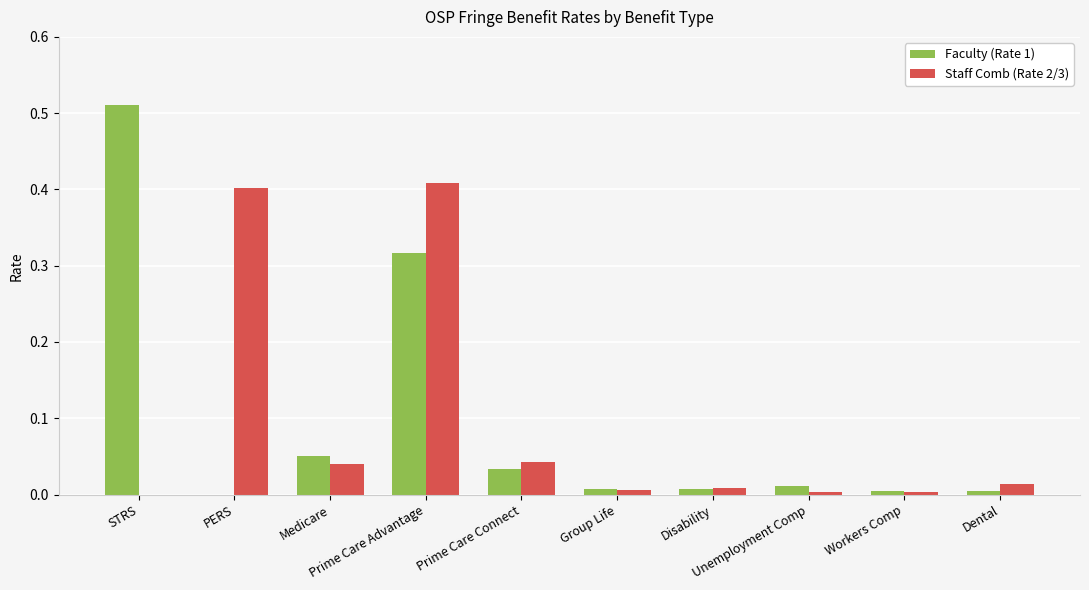

The value of Faculty (Rate 1) at STRS is 0.5. True or false?

True